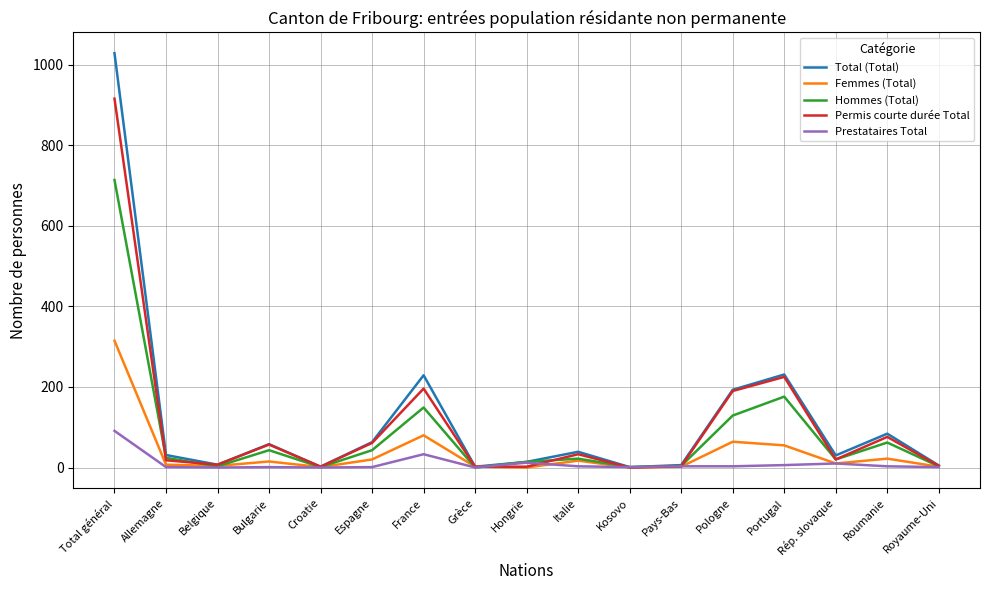

What is the total value across all series at Hongrie?

42